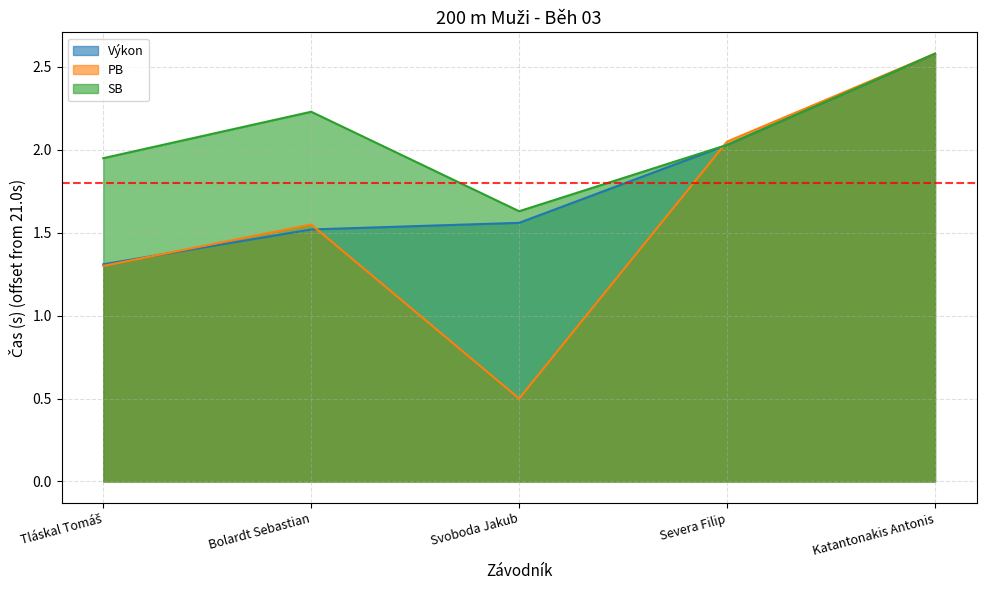

What is the sum of the Výkon values at Svoboda Jakub and Katantonakis Antonis?

4.1